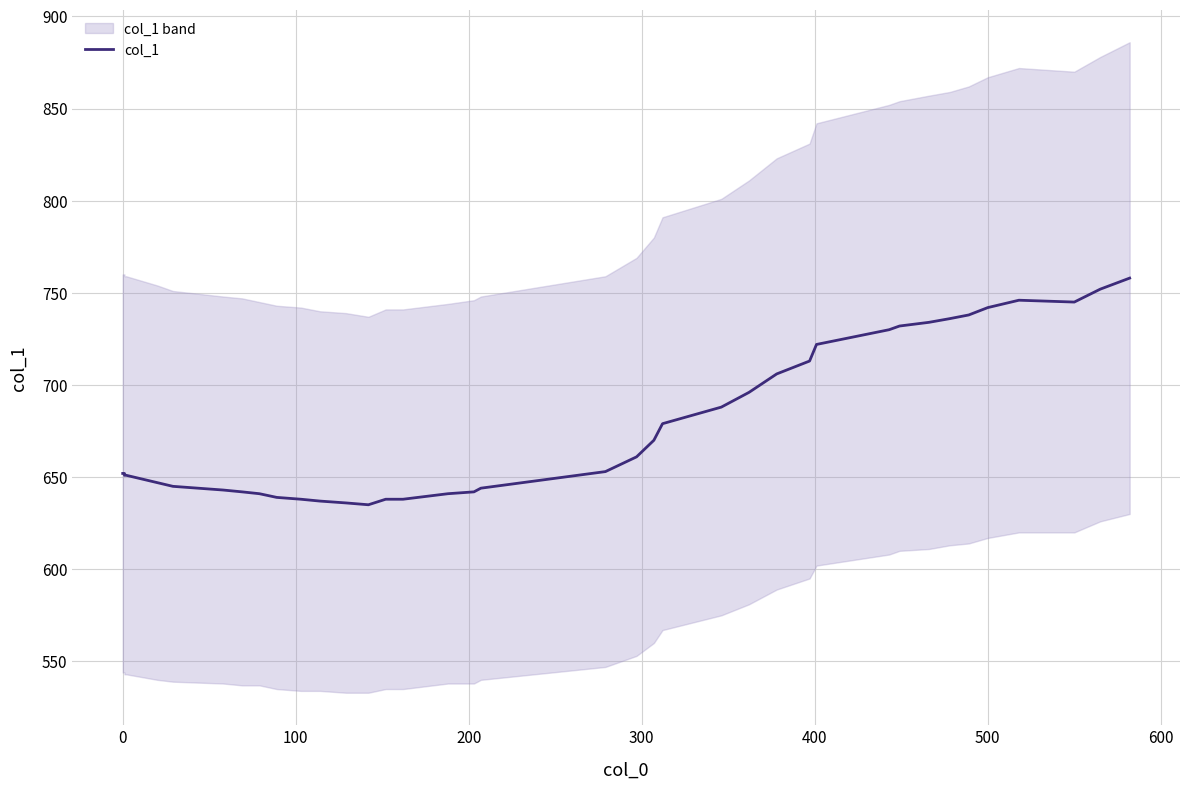

The chart shows a value of 1073 at 19. True or false?

False